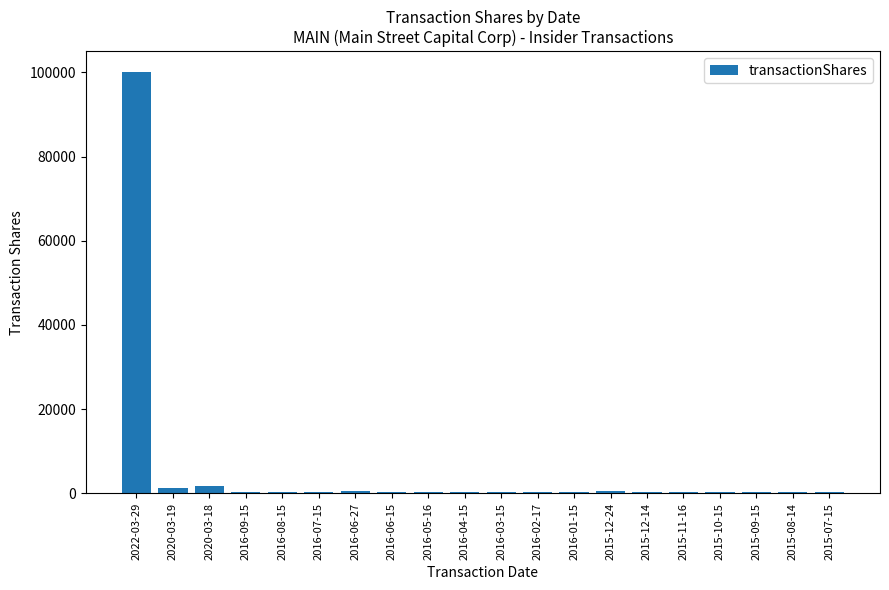

What is the average value?

5461